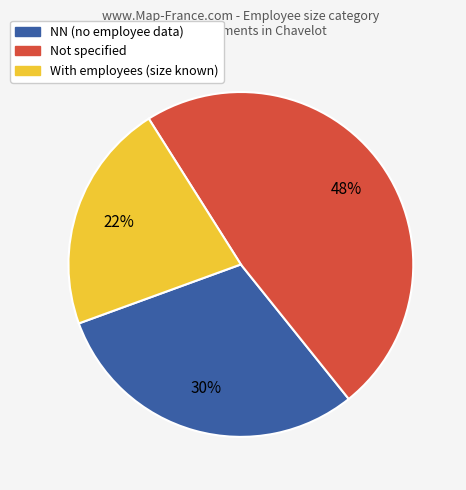

What percentage is the Not specified slice, to the nearest percent?

48%